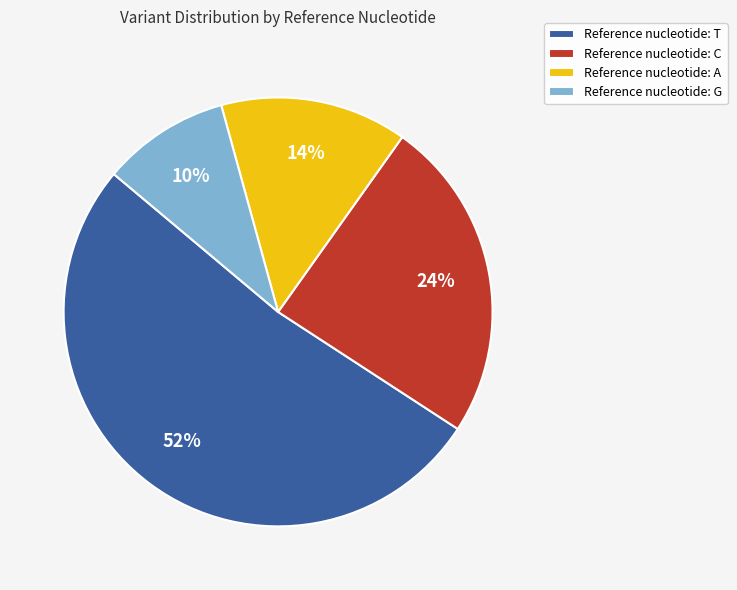

To the nearest percent, what is the average slice percentage?

25%